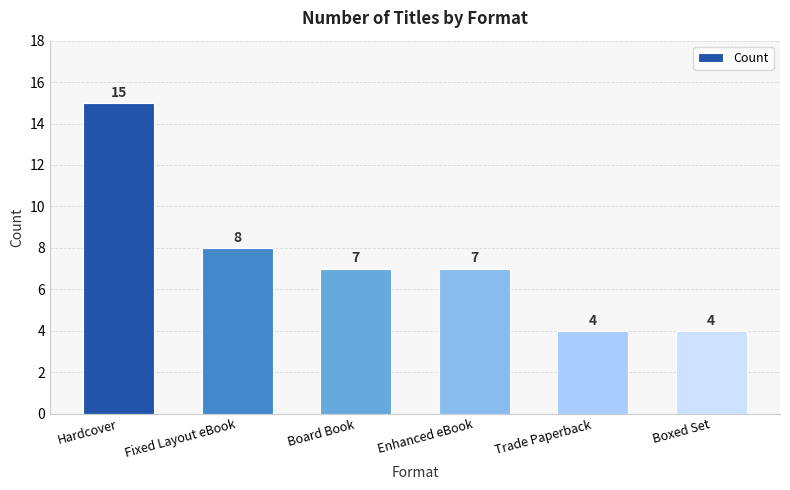

What is the label of the 4th bar from the right?

Board Book